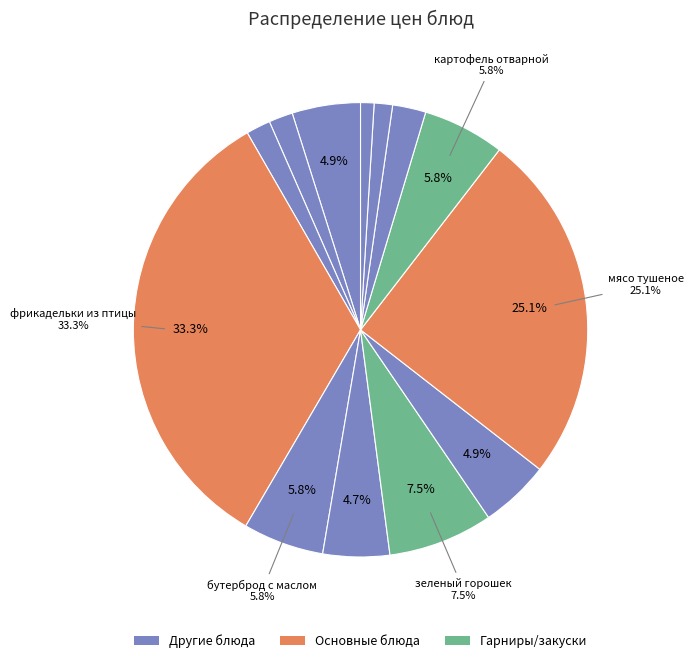

Which category has the biggest portion of the pie?

фрикадельки из птицы